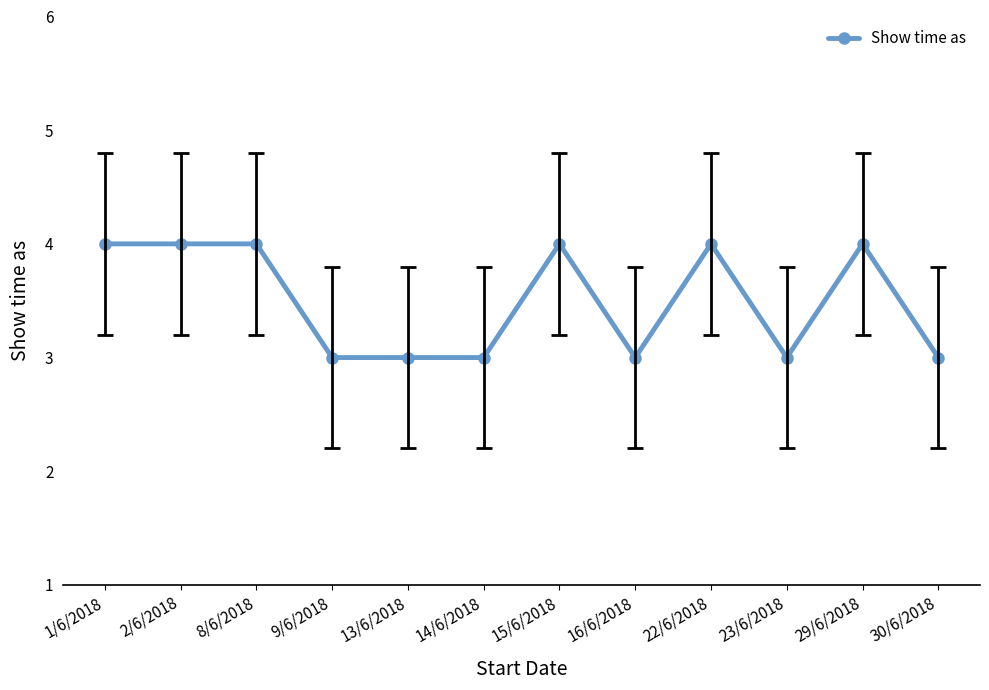

Reading left to right, transcribe all the data shown in this chart.

4	4	4	3	3	3	4	3	4	3	4	3